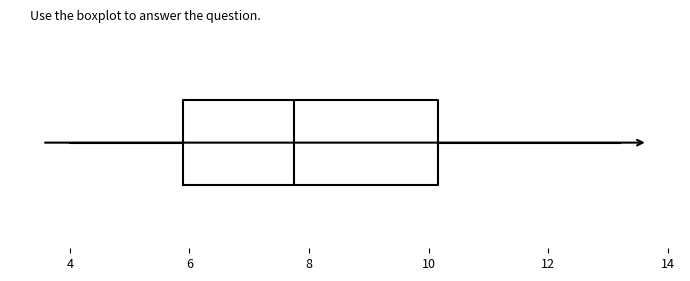

Read this box plot against the x-axis: the position of the median line, the range covered by the box, and the ends of both whiskers. The values are not printed on the chart, so give them approximately, as read against the axis.

median 7.8, box 6.0 to 10.2, whiskers 4.0 to 13.2